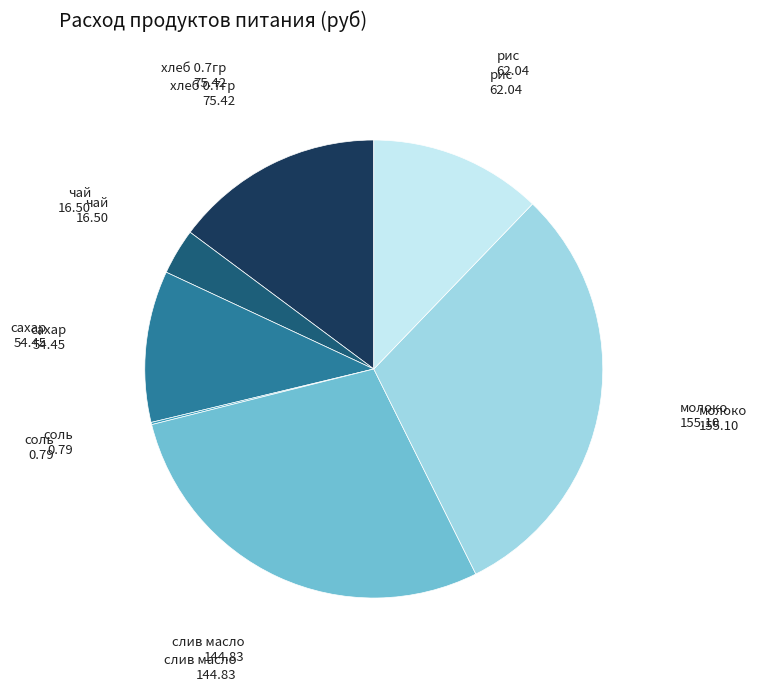

Is there any slice that represents more than half of the pie?

No